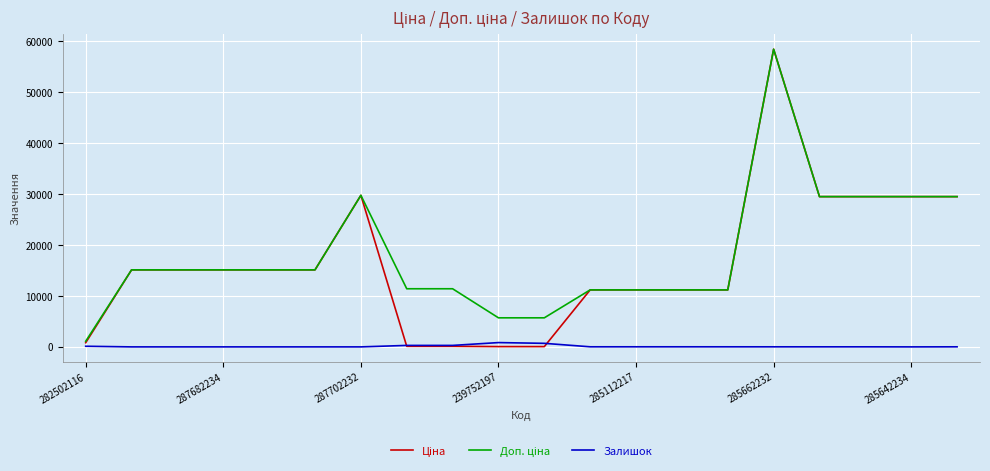

True or false: Ціна and Залишок intersect in this chart.

True